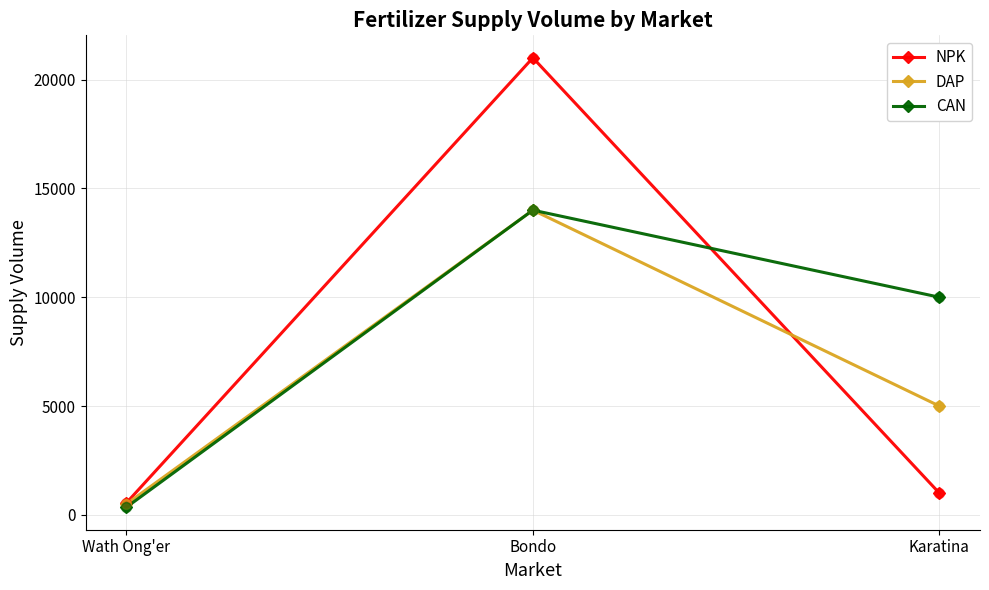

Is the value of CAN at Bondo greater than the value of NPK at Wath Ong'er?

Yes